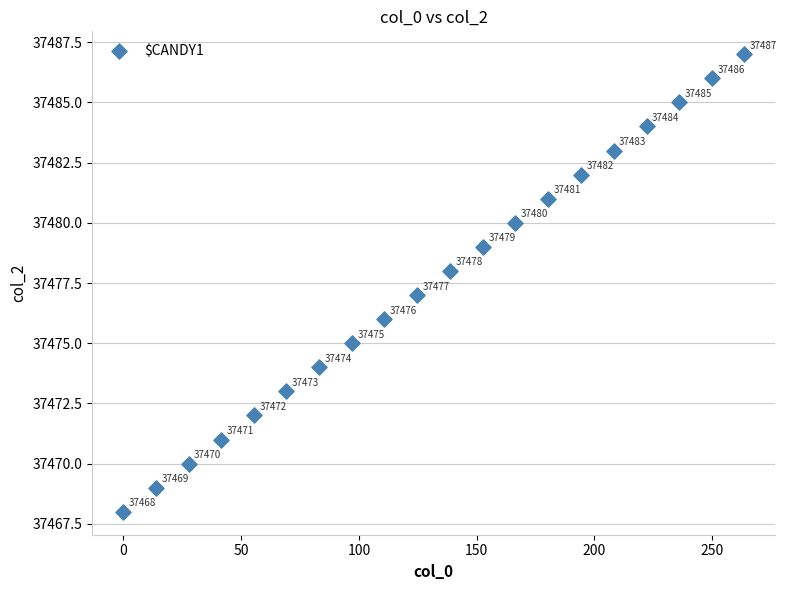

What is the range of Y values (max minus min)?

19